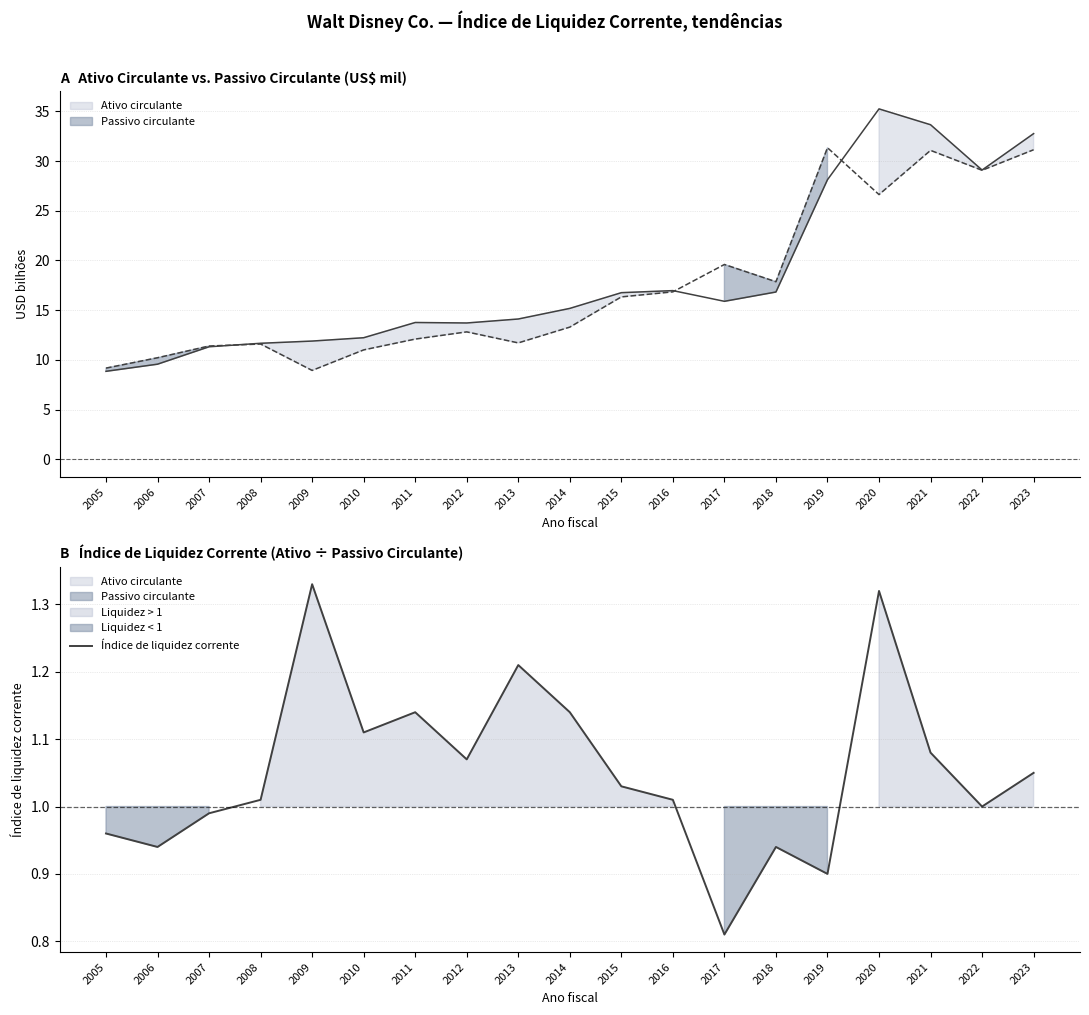

Reading left to right, extract all data points from this chart.

1.0	0.9	1.0	1.0	1.3	1.1	1.1	1.1	1.2	1.1	1.0	1.0	0.8	0.9	0.9	1.3	1.1	1.0	1.1